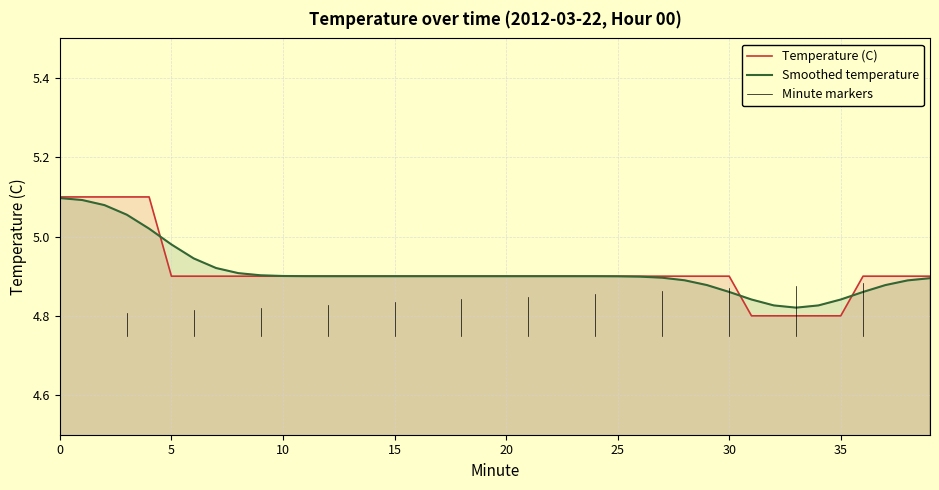

What is the difference between the maximum and minimum values?

0.3